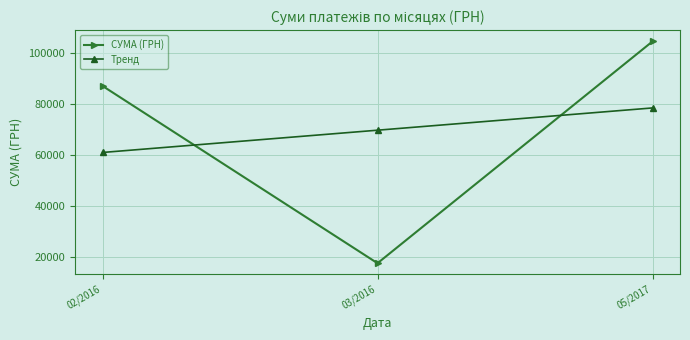

Is it true that Тренд equals 98699.3 at 02/2016?

False